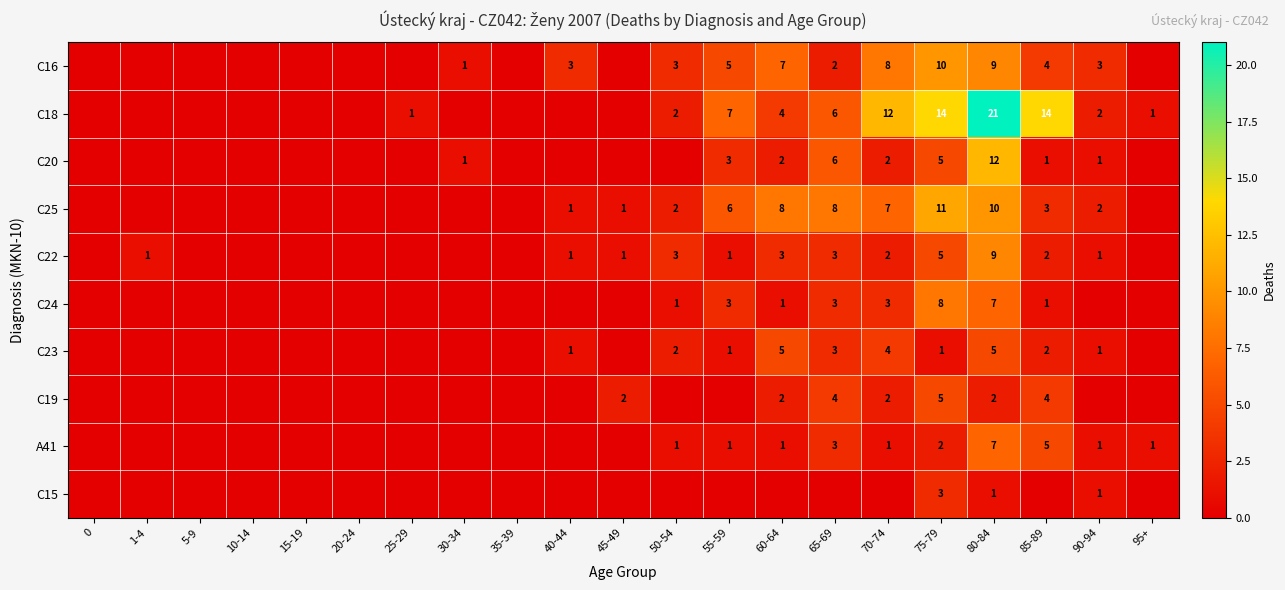

What is the sum of the C20 values at 75-79 and 80-84?

17